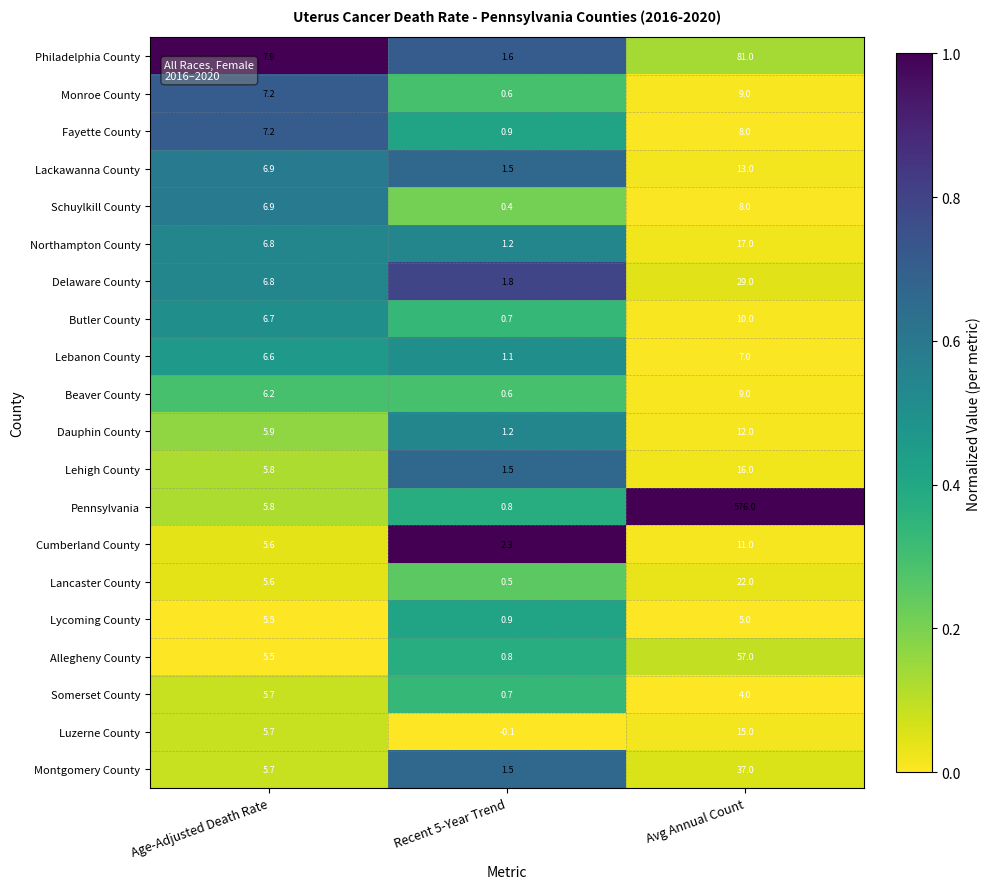

List the labels in order of Schuylkill County value, smallest first.

Recent 5-Year Trend, Age-Adjusted Death Rate, Avg Annual Count